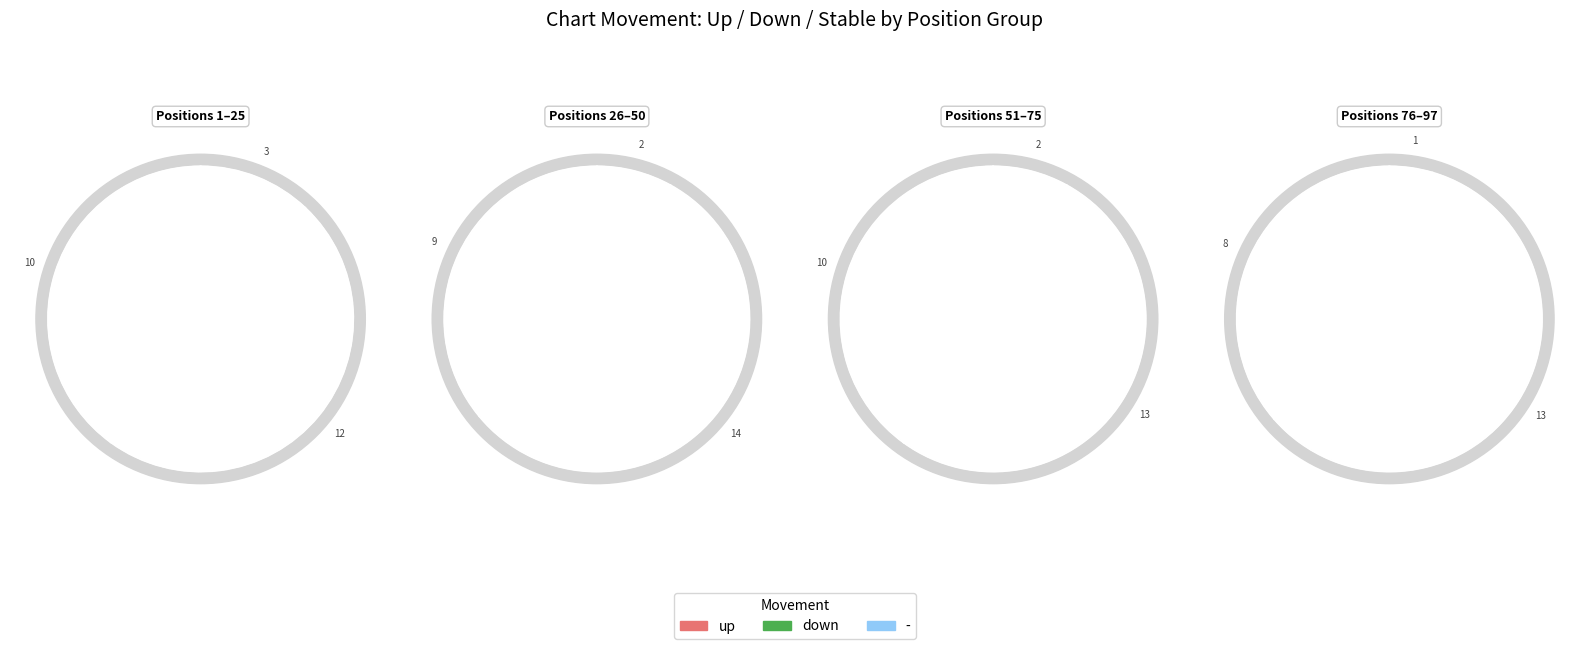

Count the number of slices in the pie.

3